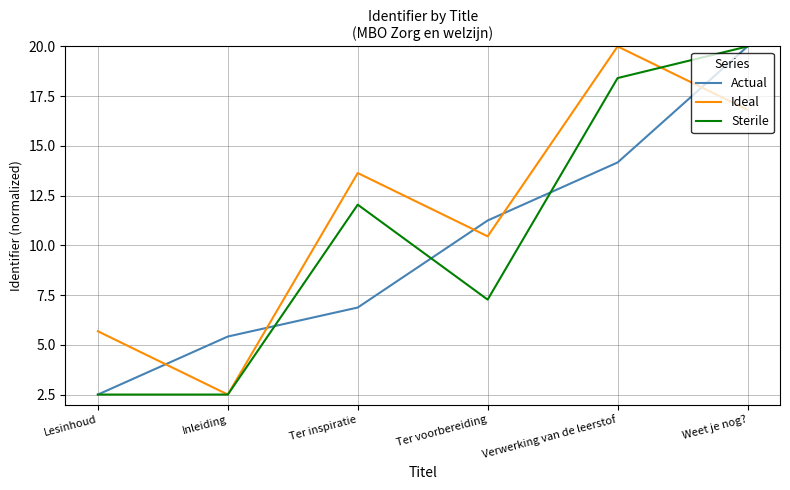

What is the spread (max minus min) of values at Ter inspiratie?

6.8